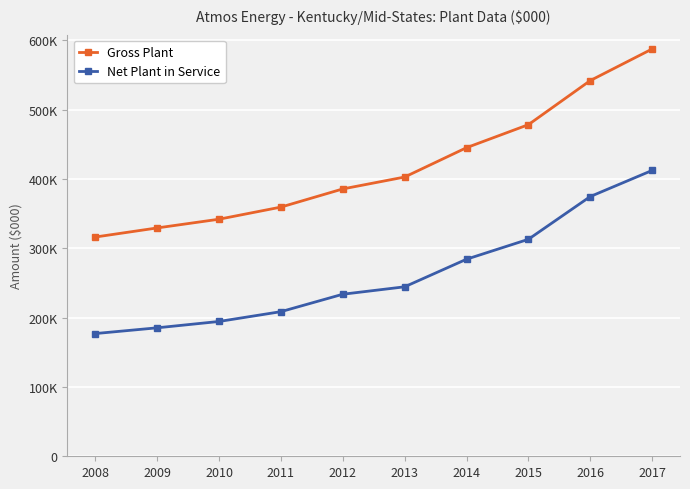

What is the average value of the Net Plant in Service series?

262708